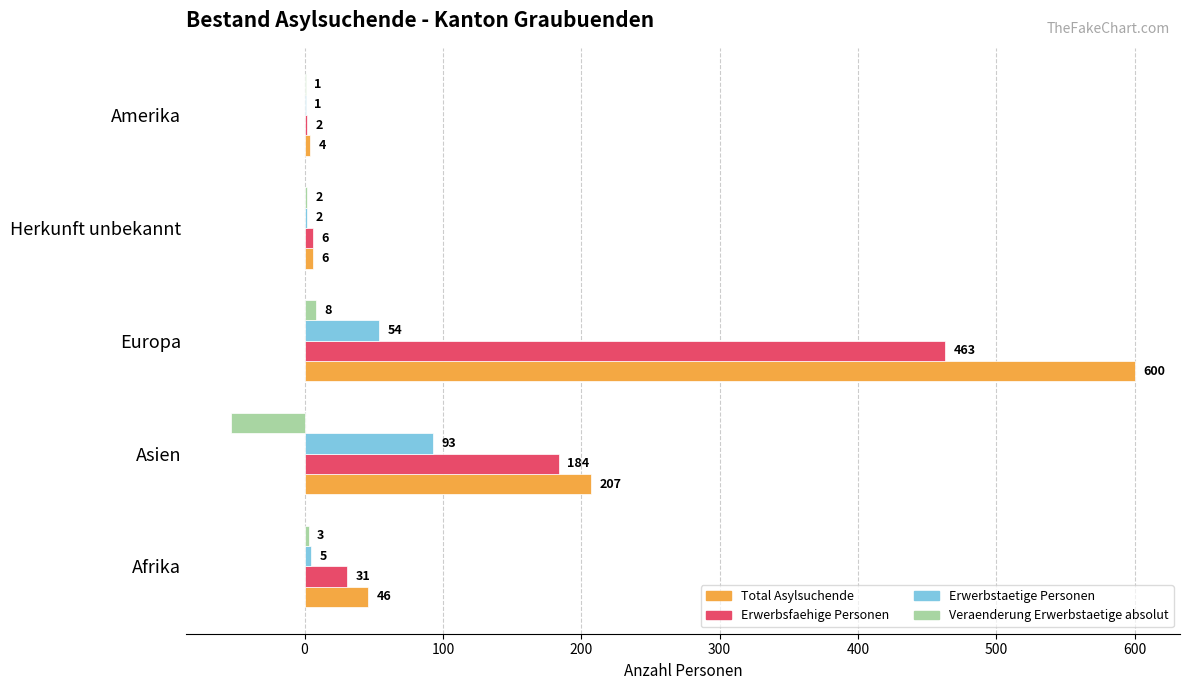

At which label is Erwerbsfaehige Personen closest to 232?

Asien